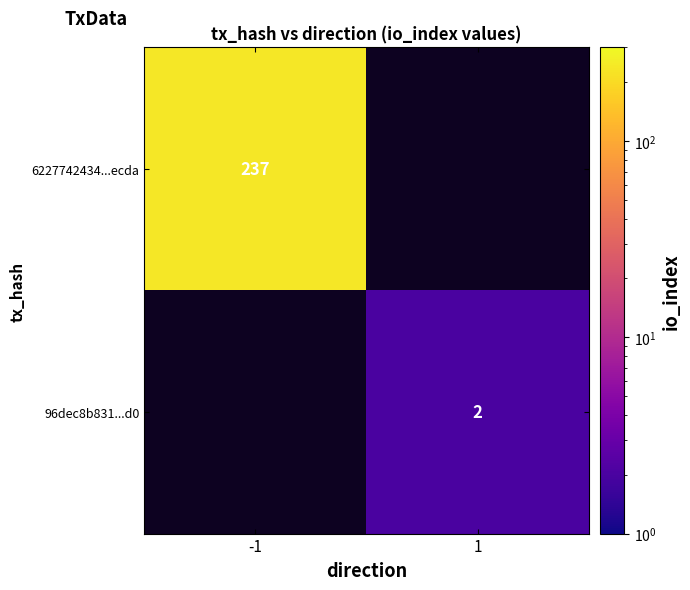

Is it true that 96dec8b831...d0 equals 2 at 1?

True